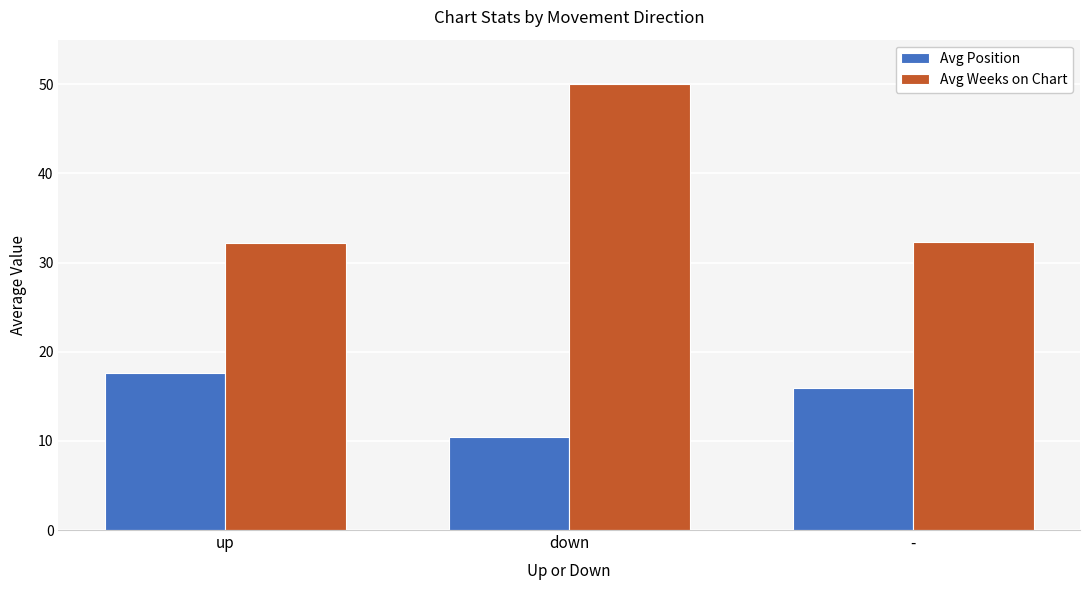

Does the chart contain any negative values?

No